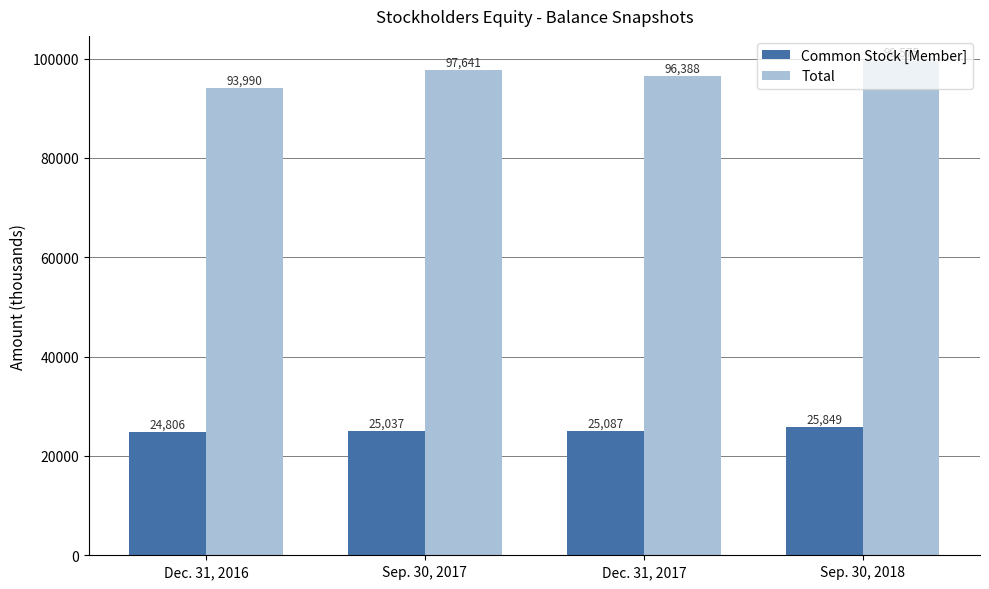

List the series in order of their overall mean, highest first.

Total, Common Stock [Member]